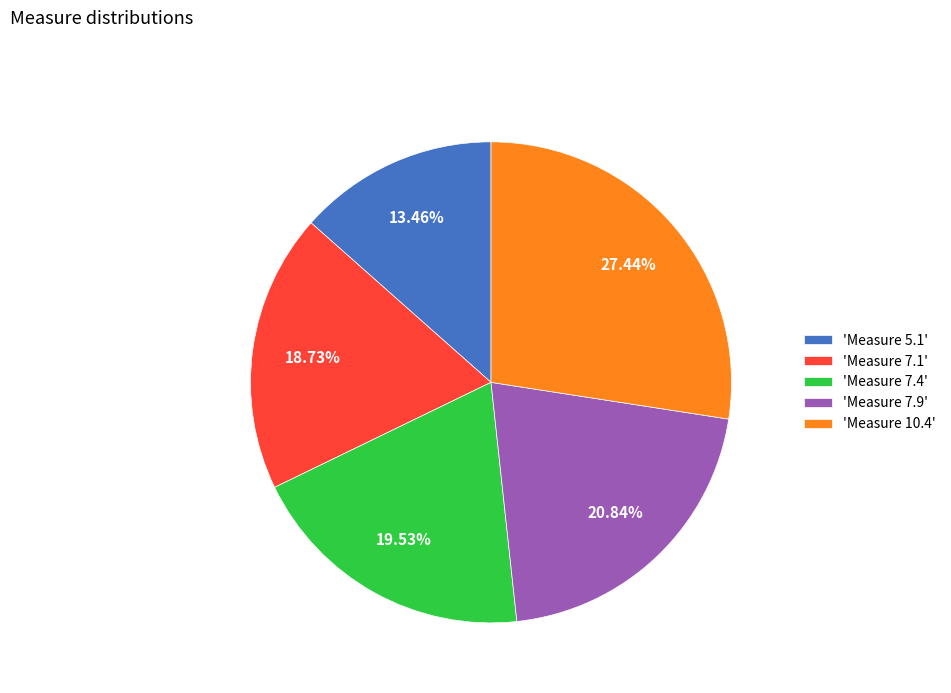

How many segments does this pie chart have?

5